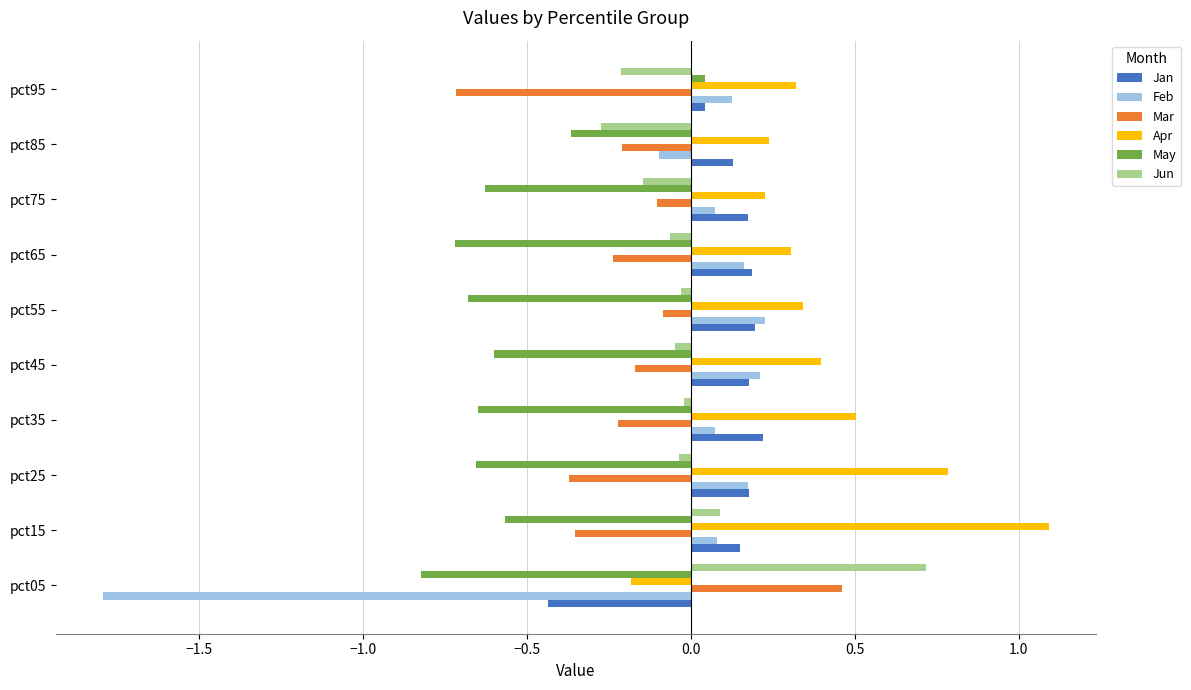

Count the number of categories in the chart.

10